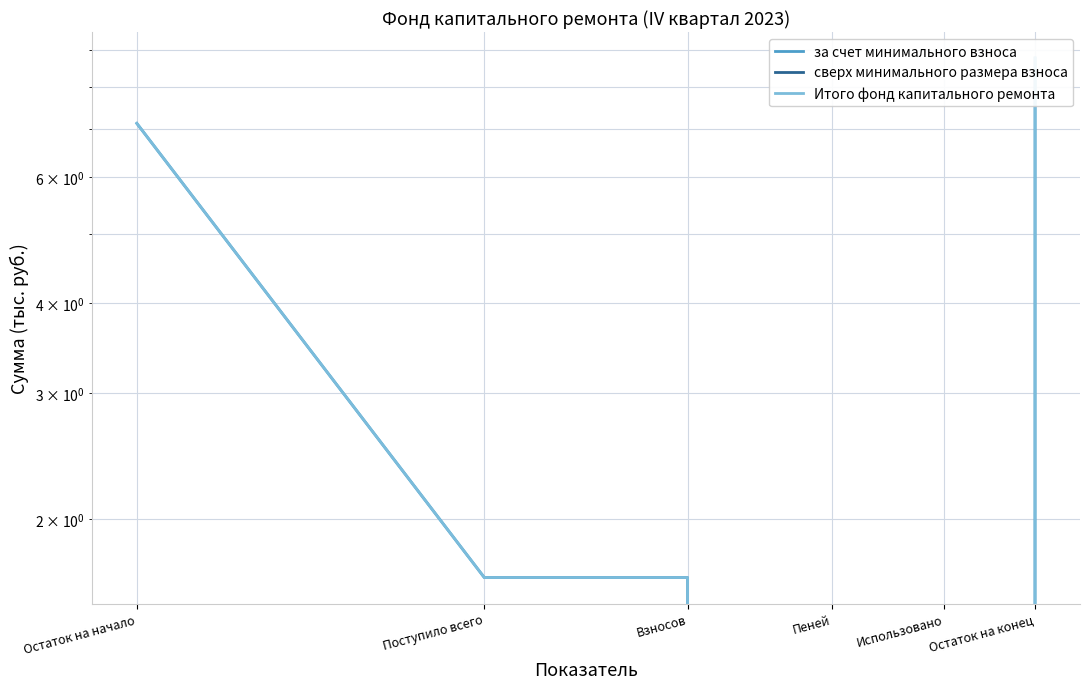

How many values in the Итого фонд капитального ремонта series are below 1?

2